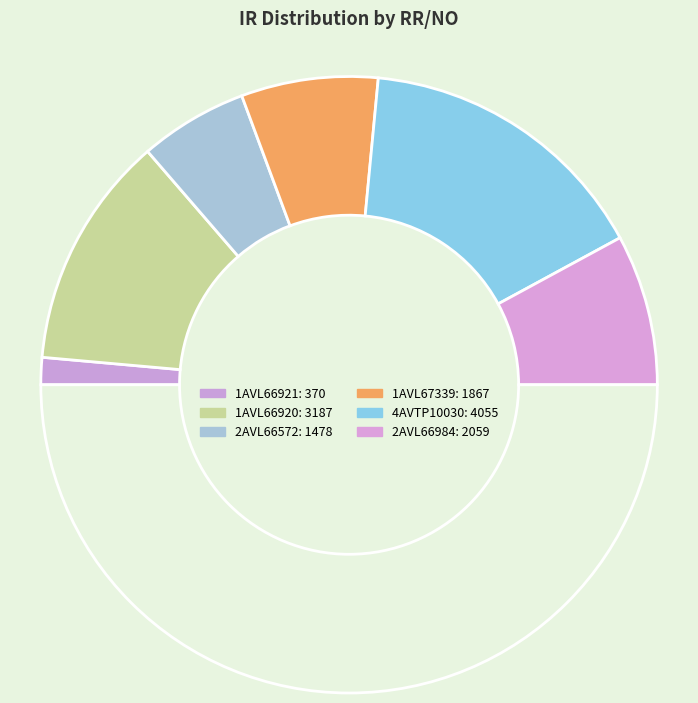

Count the number of slices in the pie.

7